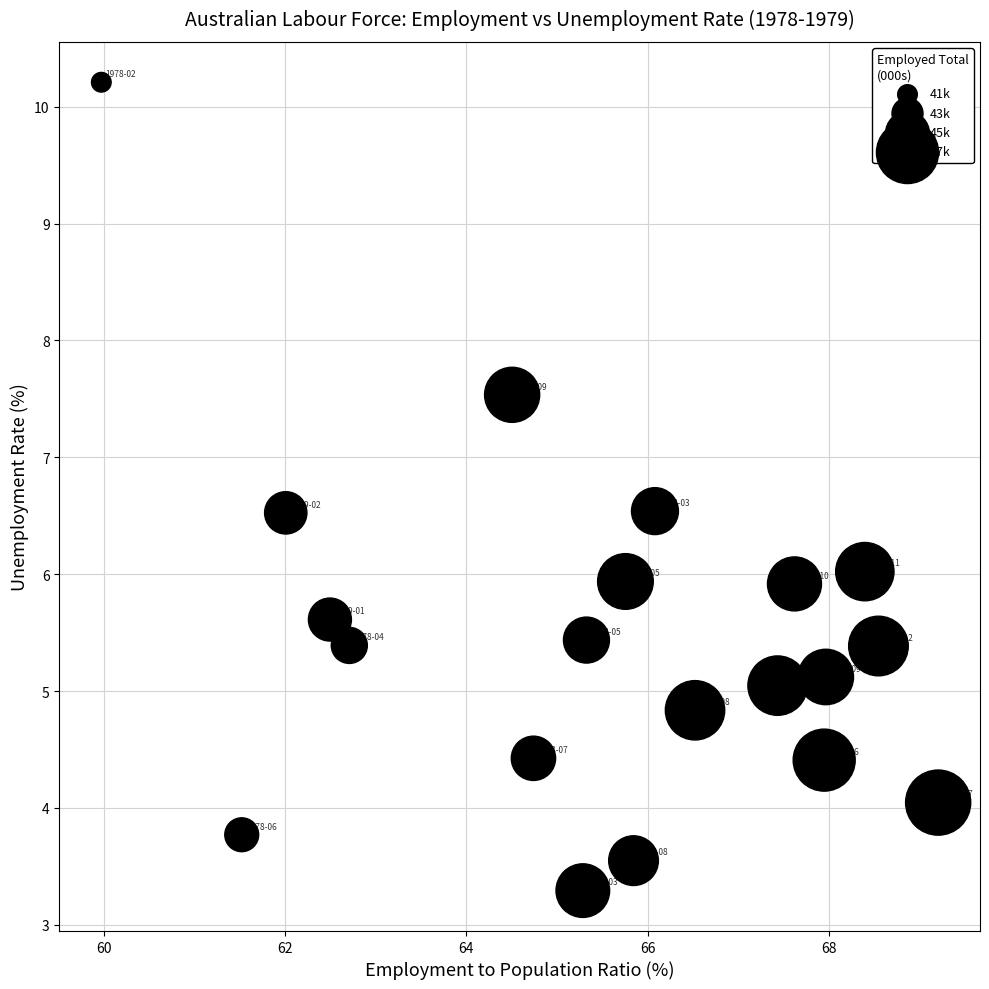

What is the range of X values (max minus min)?

9.2